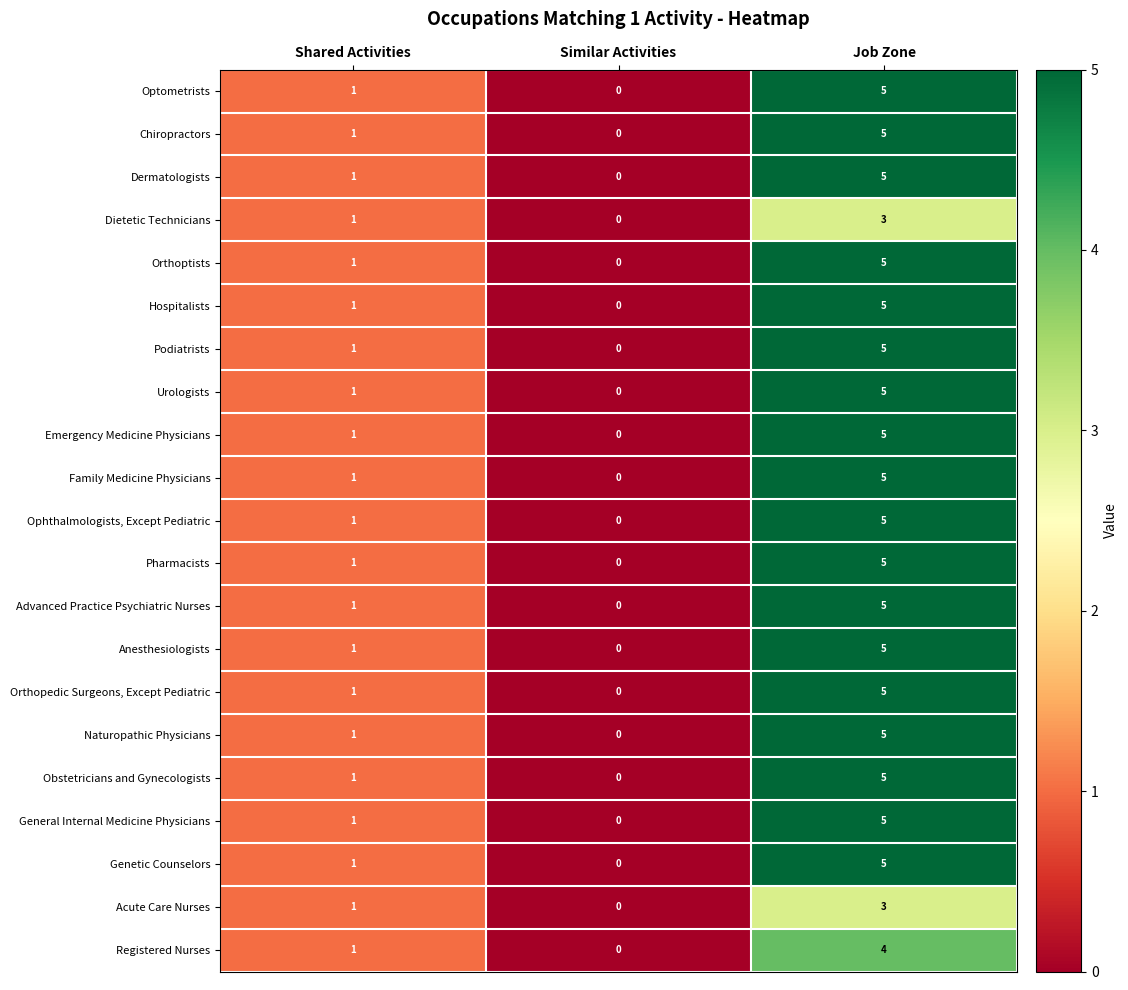

Is it true that Orthoptists equals 0 at Similar Activities?

True